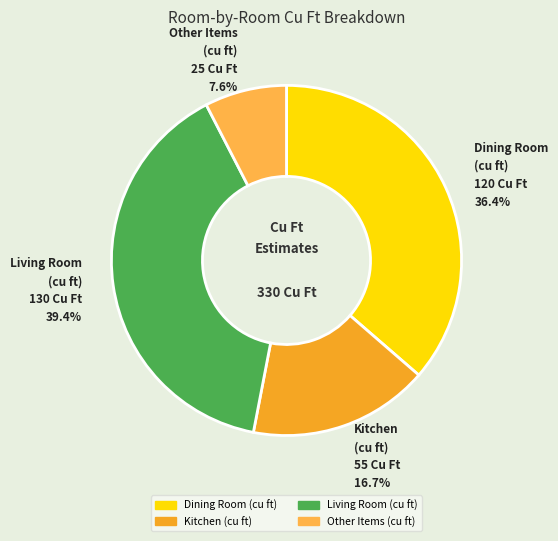

How many slices are in this pie chart?

4